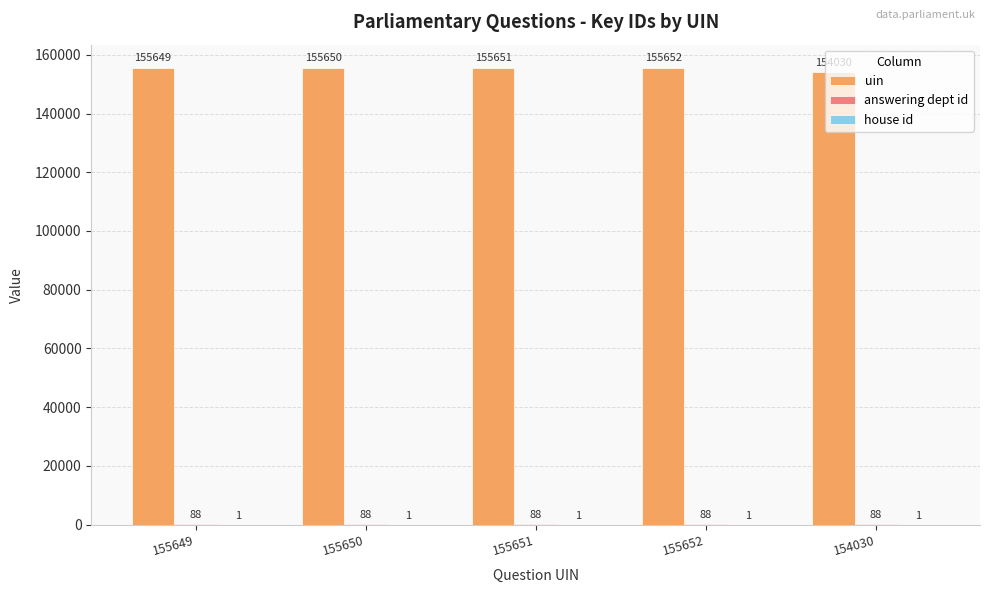

What is the sum of the uin values at 155650 and 155651?

311301